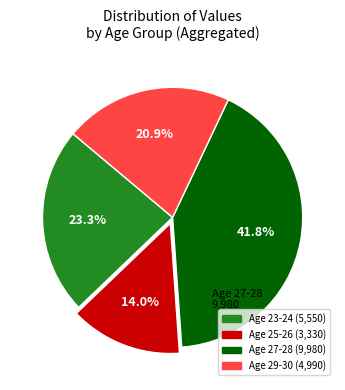

Is there any slice that represents more than half of the pie?

No